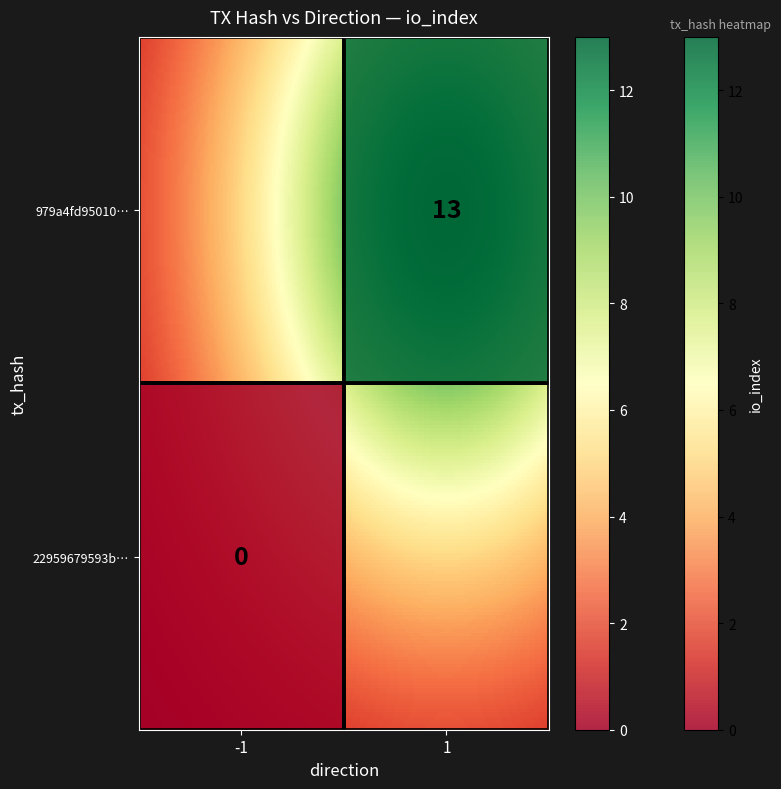

Reading right to left, extract all data points from this chart.

22959679593b5b4be65607d0b1446cab4b4311a: 0	-1
979a4fd950101cb0824974db453f44ebaf0185b: 13	1